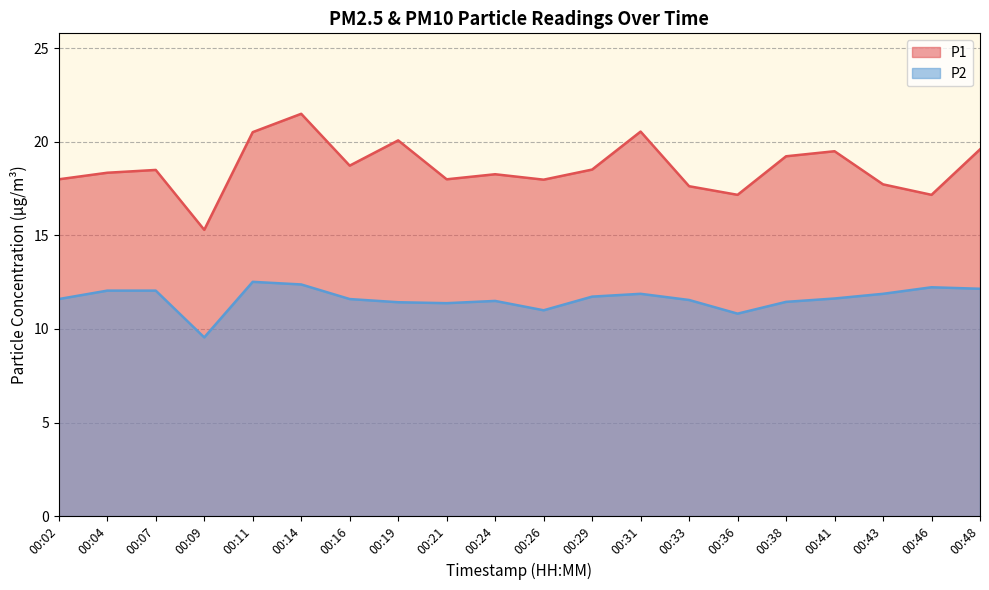

True or false: P1 and P2 cross at least once.

False